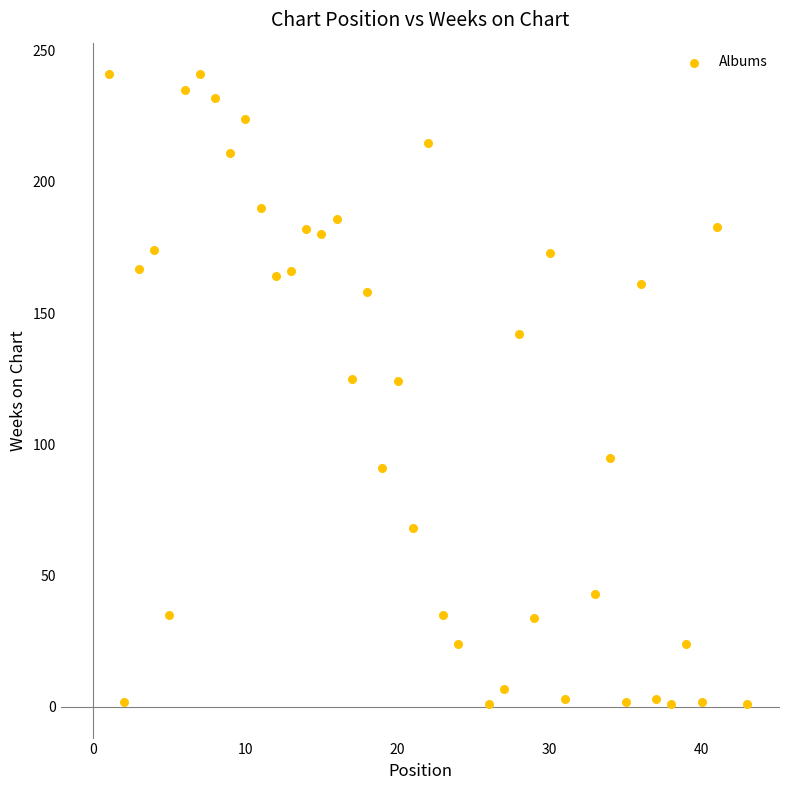

What is the range of X values (max minus min)?

42